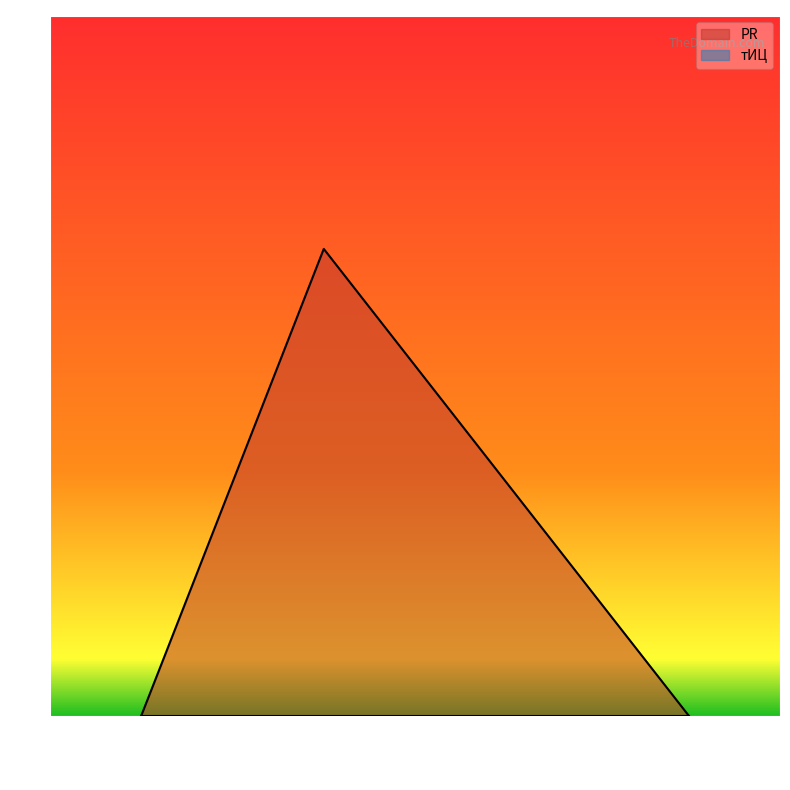

True or false: there are more than 2 points higher than both neighbors.

False